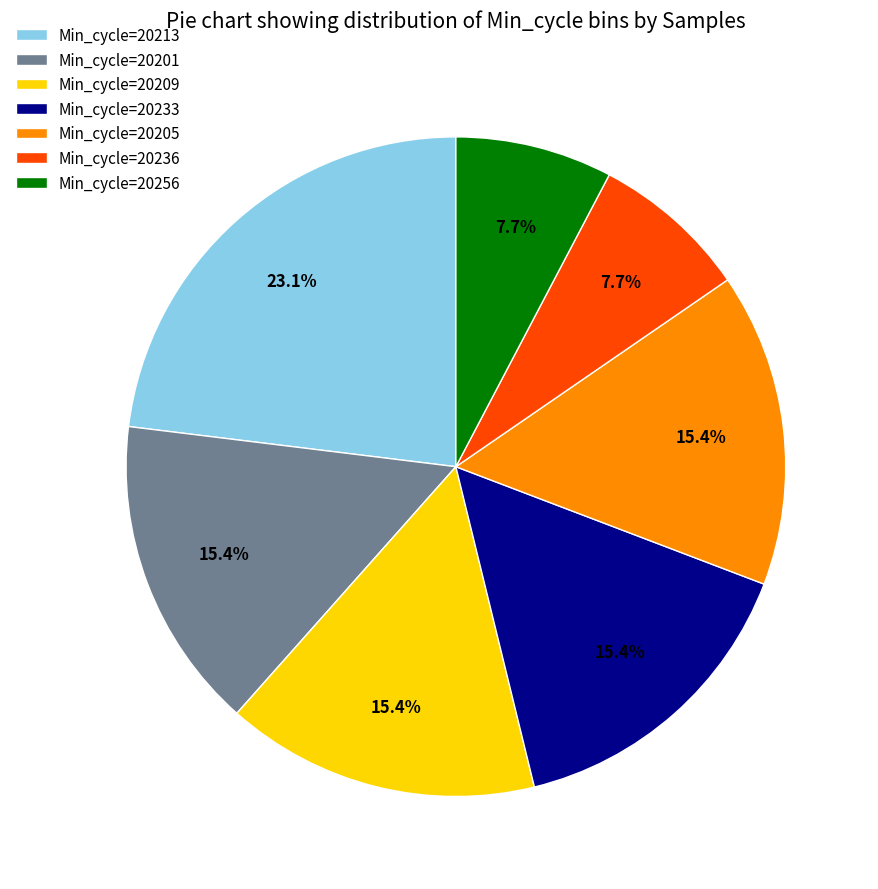

Approximately how many times larger is the value at Min_cycle=20213 compared to Min_cycle=20209?

1.5